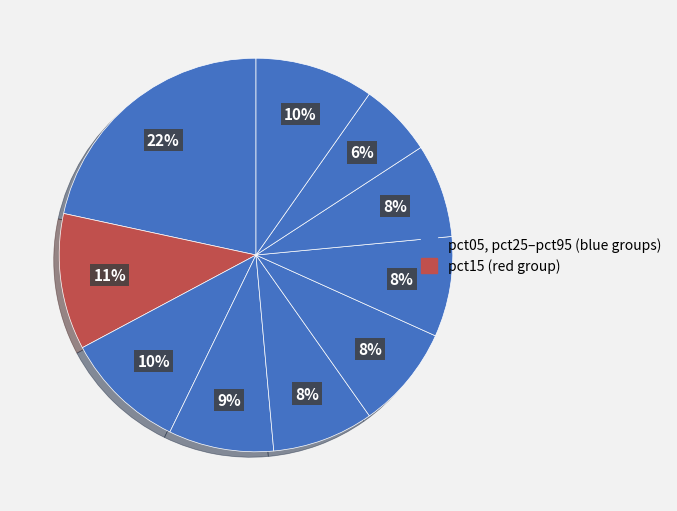

How many segments does this pie chart have?

10